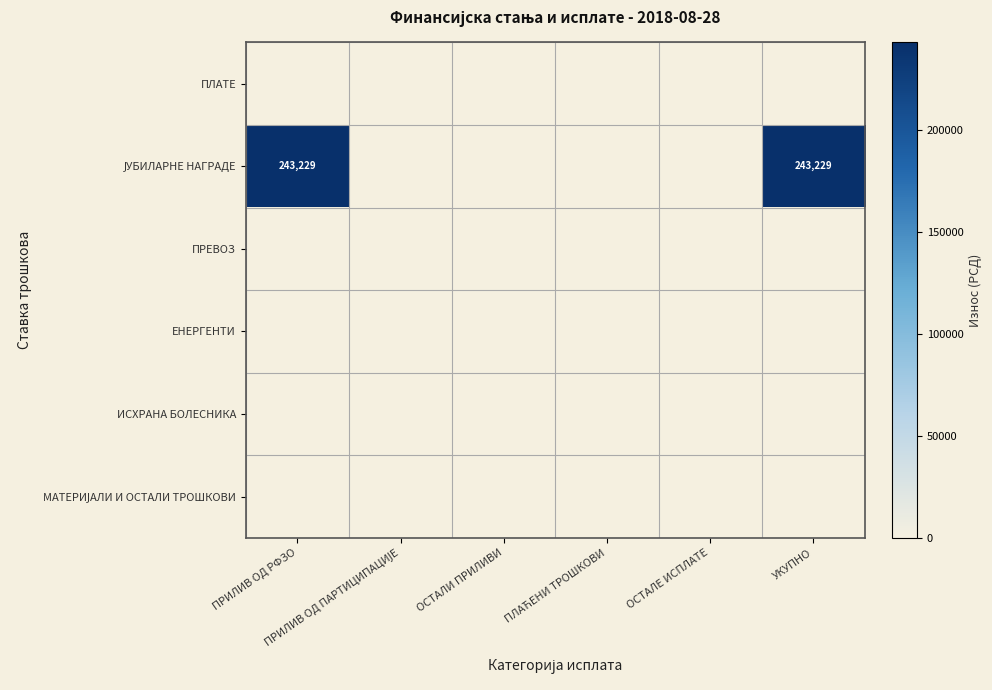

Count the number of data series in this chart.

6